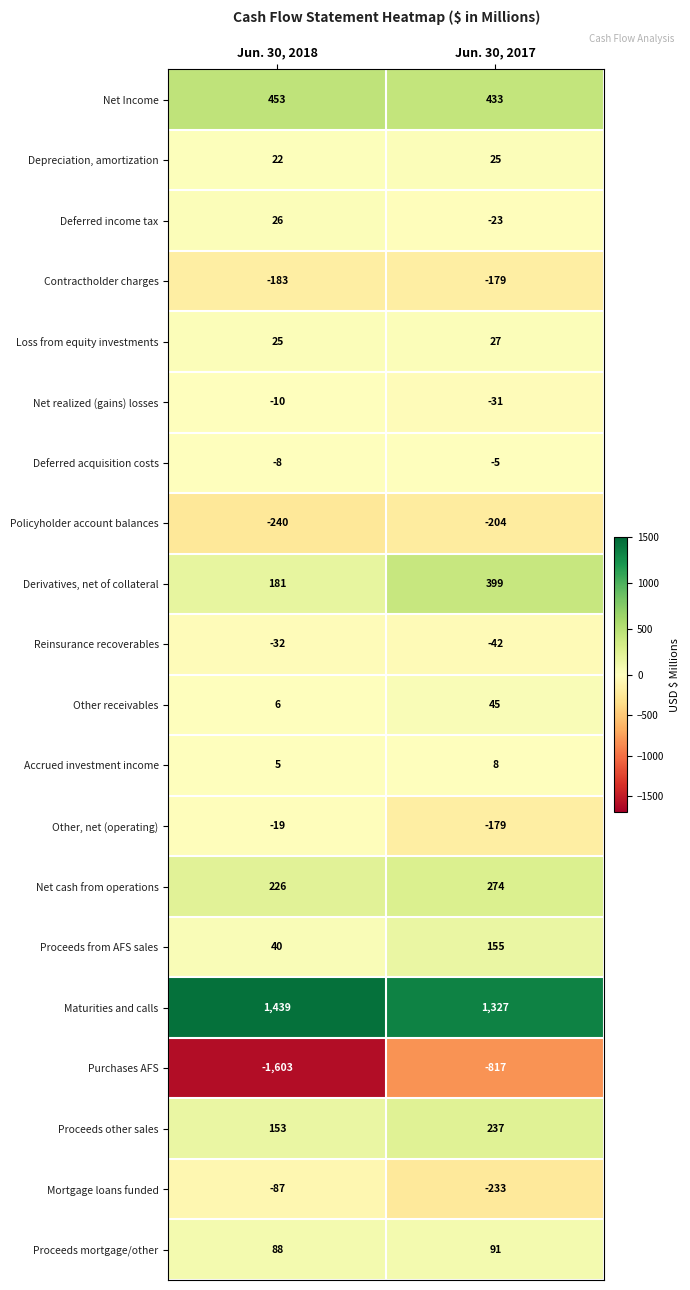

What is the difference between the maximum and minimum values in the Proceeds mortgage/other series?

3